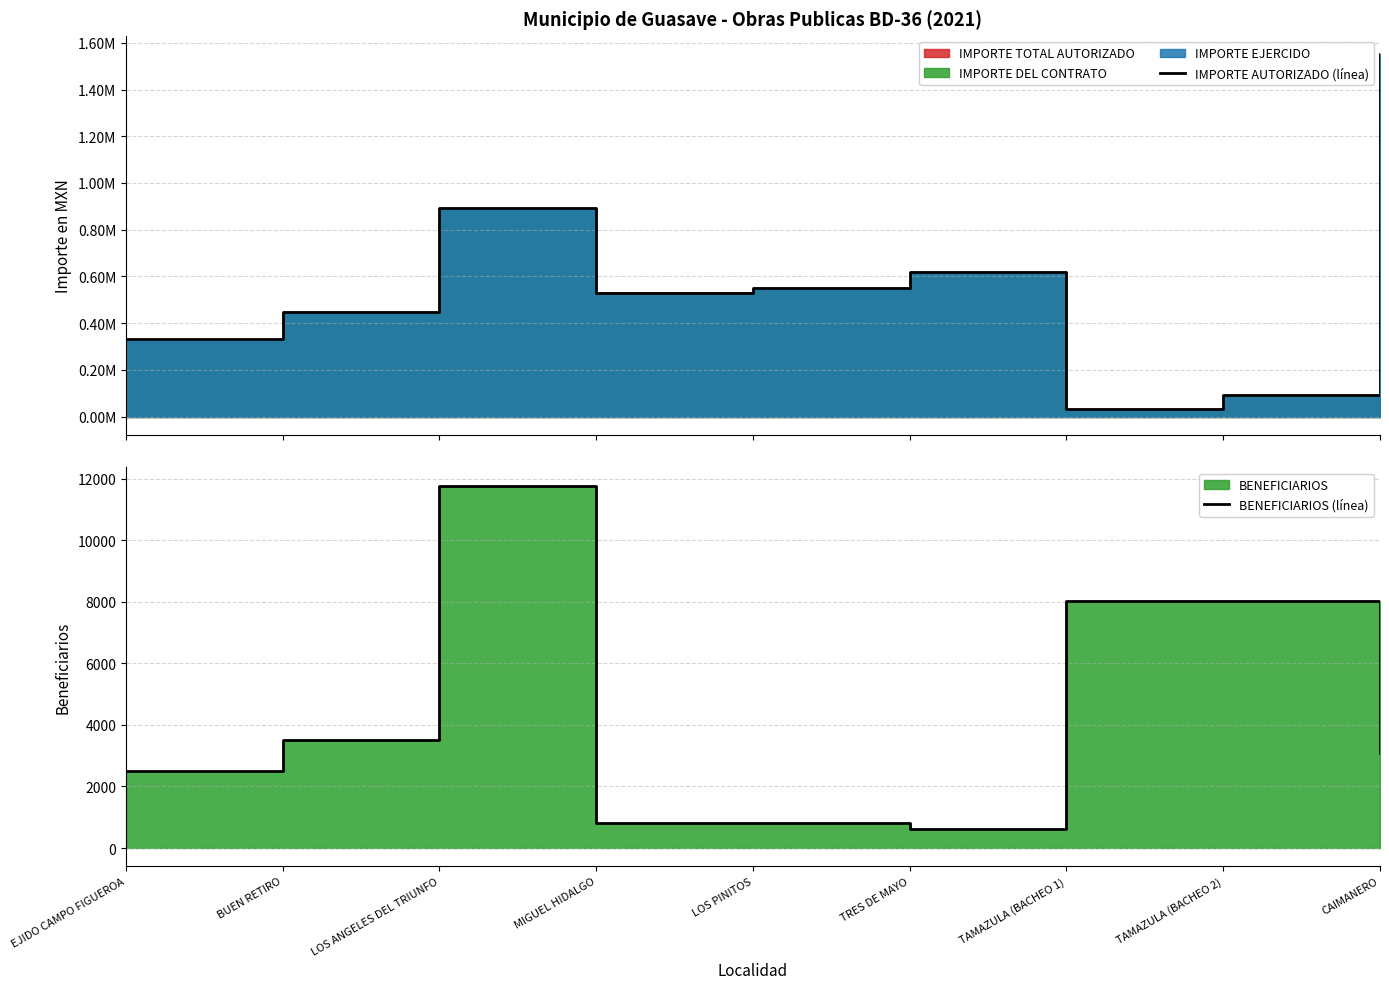

What is the label of the 6th point from the left?

TRES DE MAYO